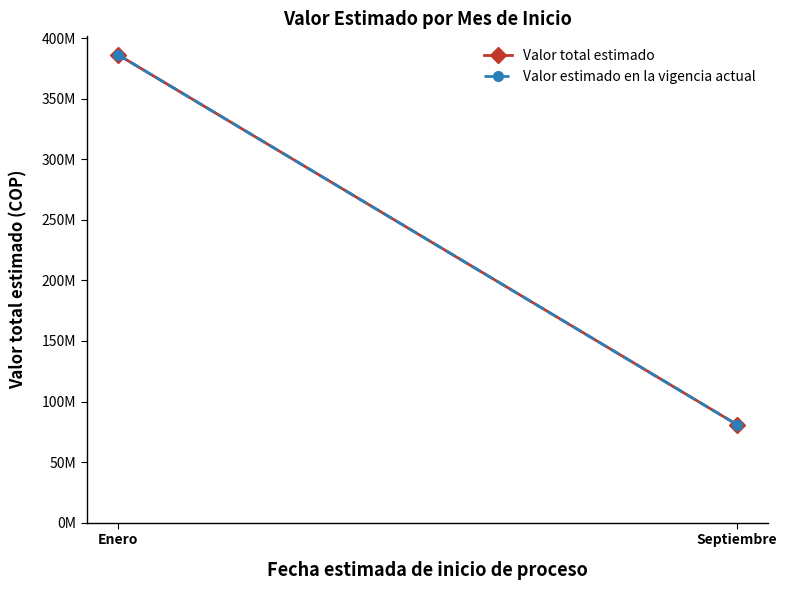

Is the value of Valor estimado en la vigencia actual at Septiembre greater than the value of Valor total estimado at Enero?

No